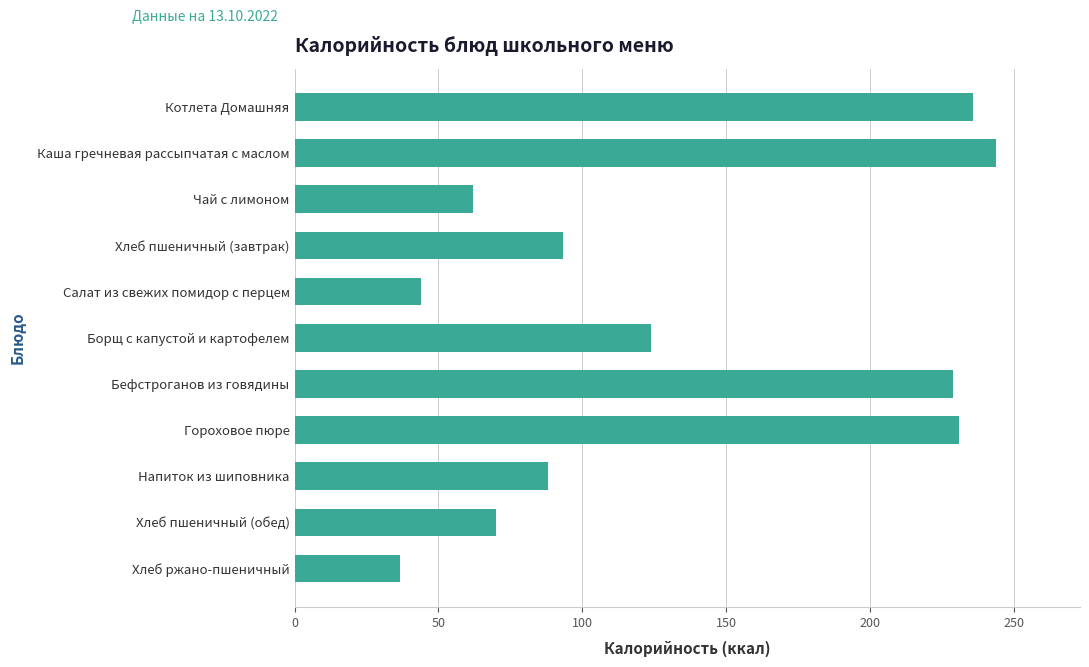

What is the label of the 2nd bar from the bottom?

Хлеб пшеничный (обед)